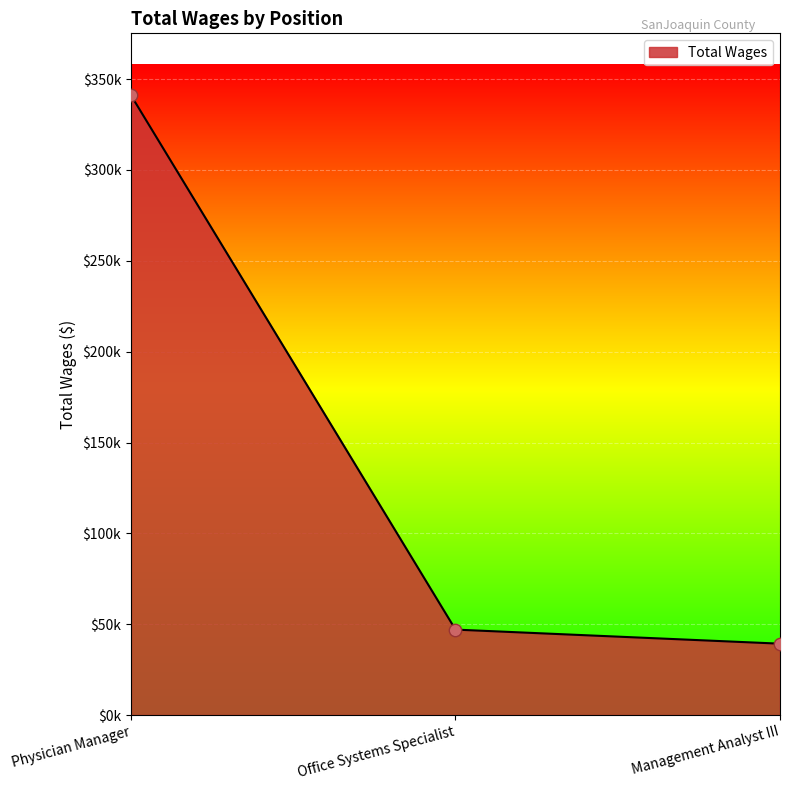

What is the ratio of the value at Office Systems Specialist to the value at Physician Manager?

0.1